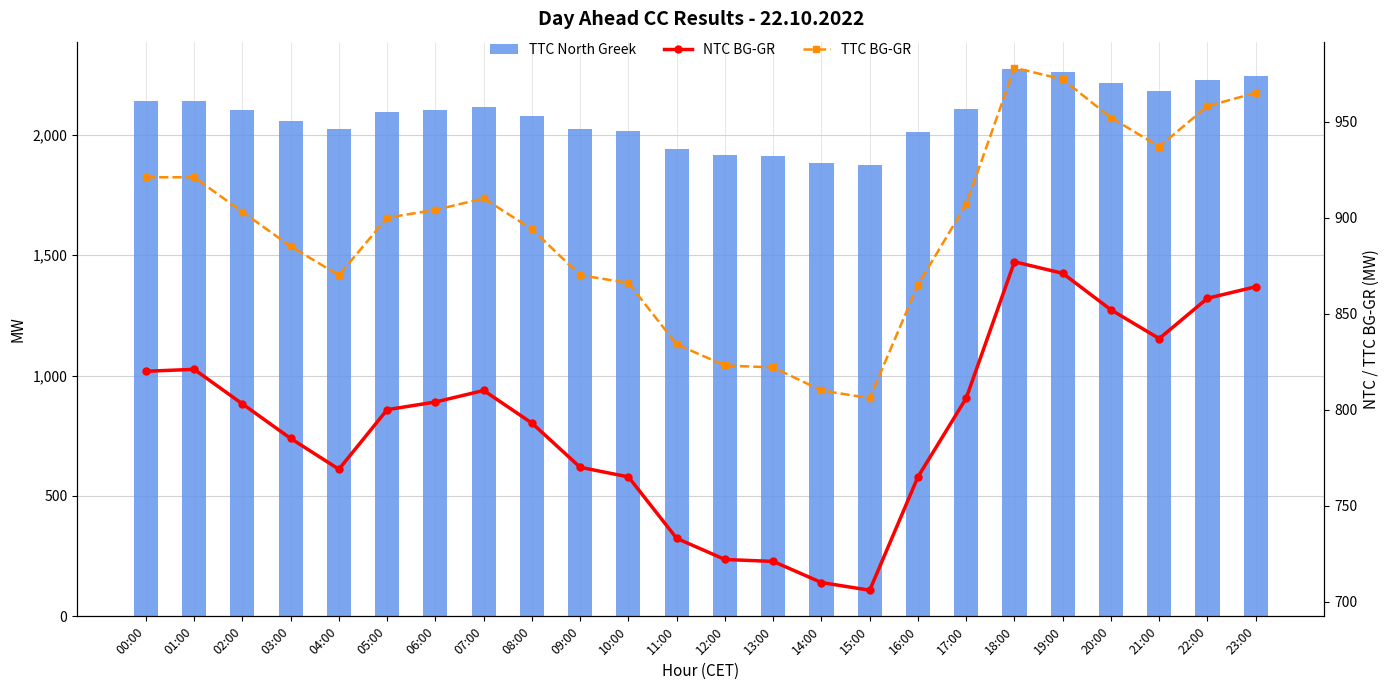

Is it true that NTC BG-GR equals 852 at 20:00?

True